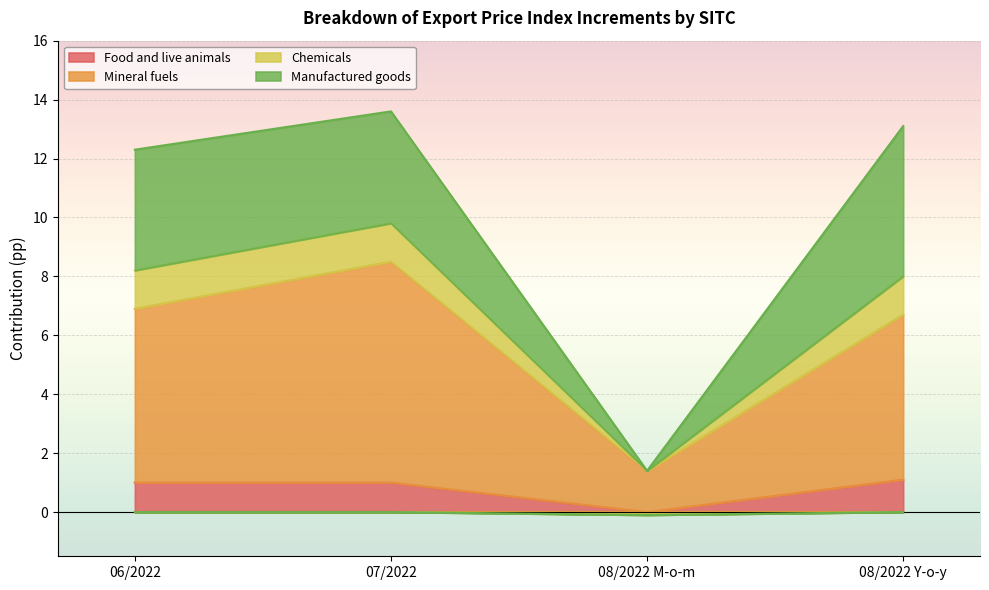

What is the sum of all Food and live animals values?

3.1